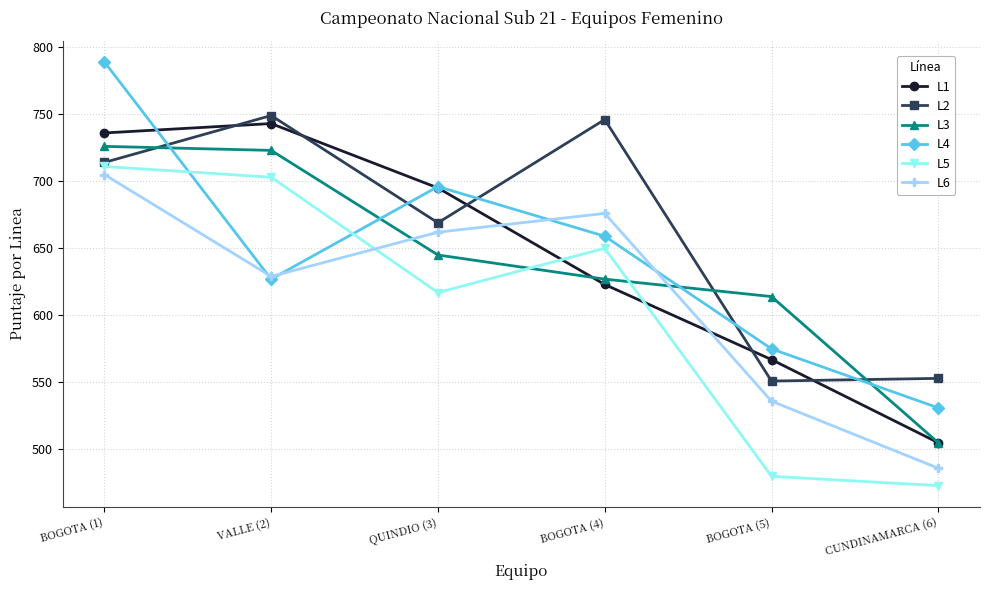

Reading right to left, list all the values displayed in this chart.

L1: 505	567	623	695	743	736
L2: 553	551	746	669	749	714
L3: 505	614	627	645	723	726
L4: 531	575	659	696	627	789
L5: 473	480	650	617	703	711
L6: 486	536	676	662	629	705